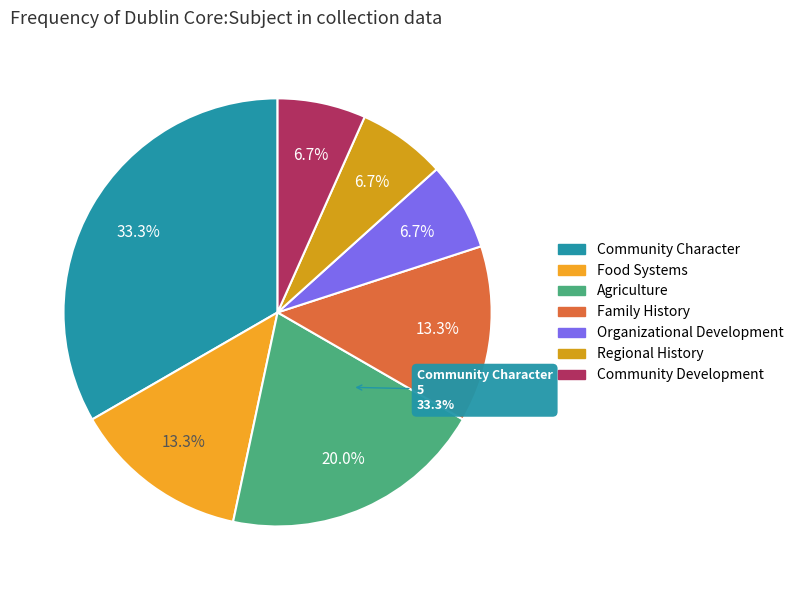

To the nearest percent, what is the combined percentage of Community Character and Family History?

47%